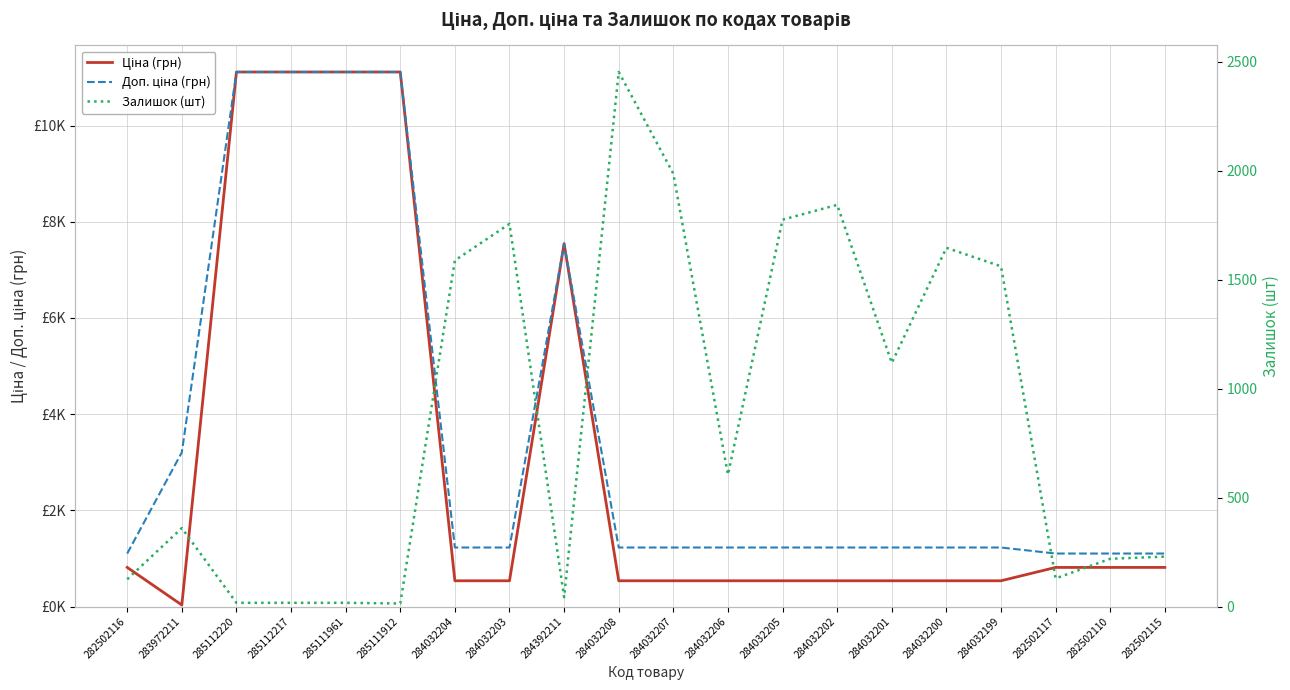

Reading left to right, transcribe all the data shown in this chart.

Ціна (грн): 813.0	32.0	11113.6	11113.6	11113.6	11113.6	535.4	535.4	7545.9	535.4	535.4	535.4	535.4	535.4	535.4	535.4	535.4	813.0	813.0	813.0
Доп. ціна (грн): 1101.8	3205.0	11113.6	11113.6	11113.6	11113.6	1227.2	1227.2	7545.9	1227.2	1227.2	1227.2	1227.2	1227.2	1227.2	1227.2	1227.2	1101.8	1101.8	1101.8
Залишок (шт): 125.0	360.0	17.0	17.0	17.0	14.0	1588.0	1756.0	43.0	2453.0	1986.0	605.0	1775.0	1843.0	1118.0	1646.0	1561.0	129.0	219.0	229.0